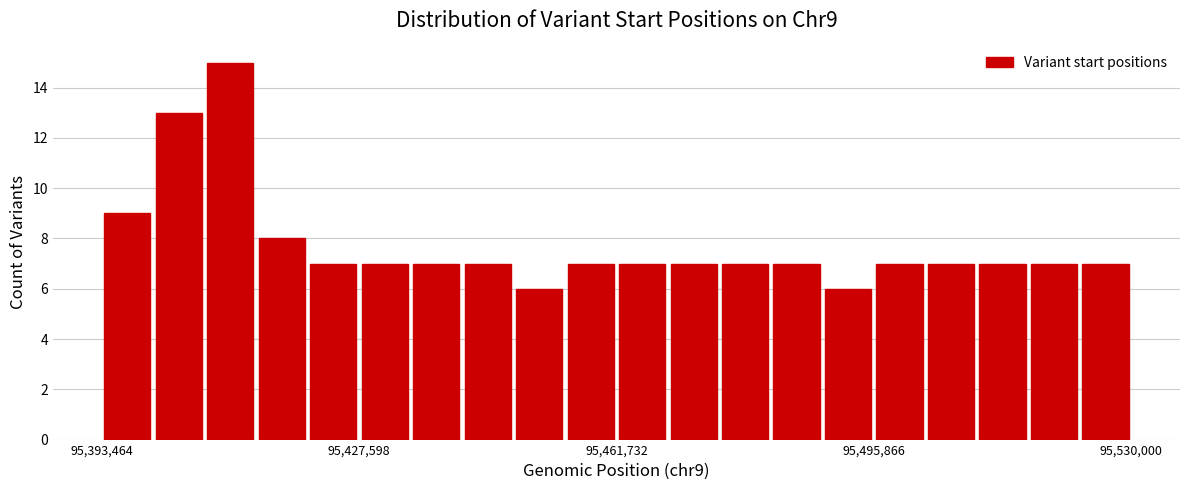

Read against the x-axis, roughly where is the centre of the tallest bar?

95410000